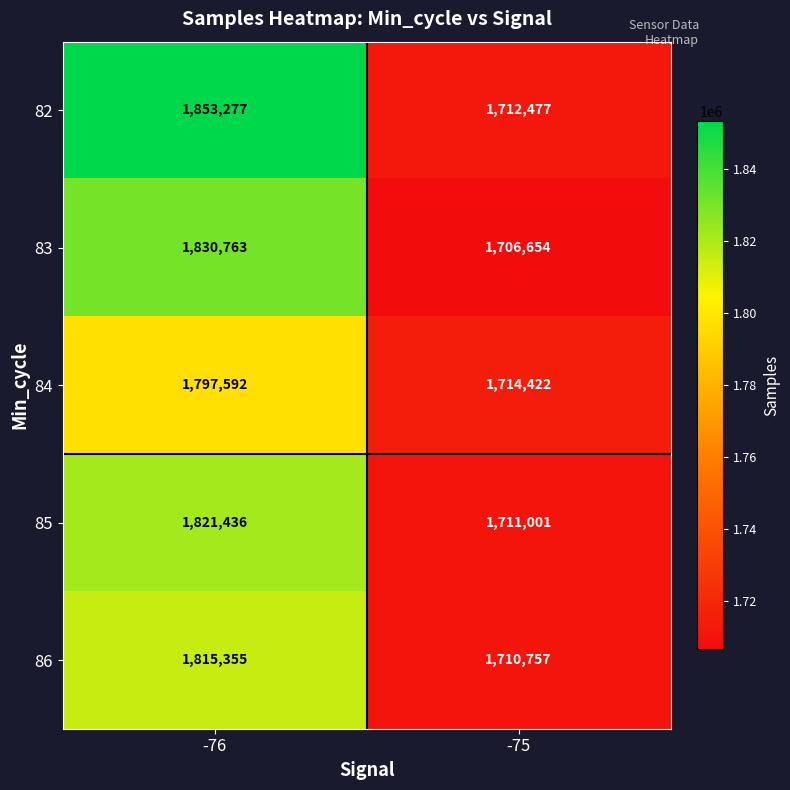

Read the 86 value at -76.

1815355